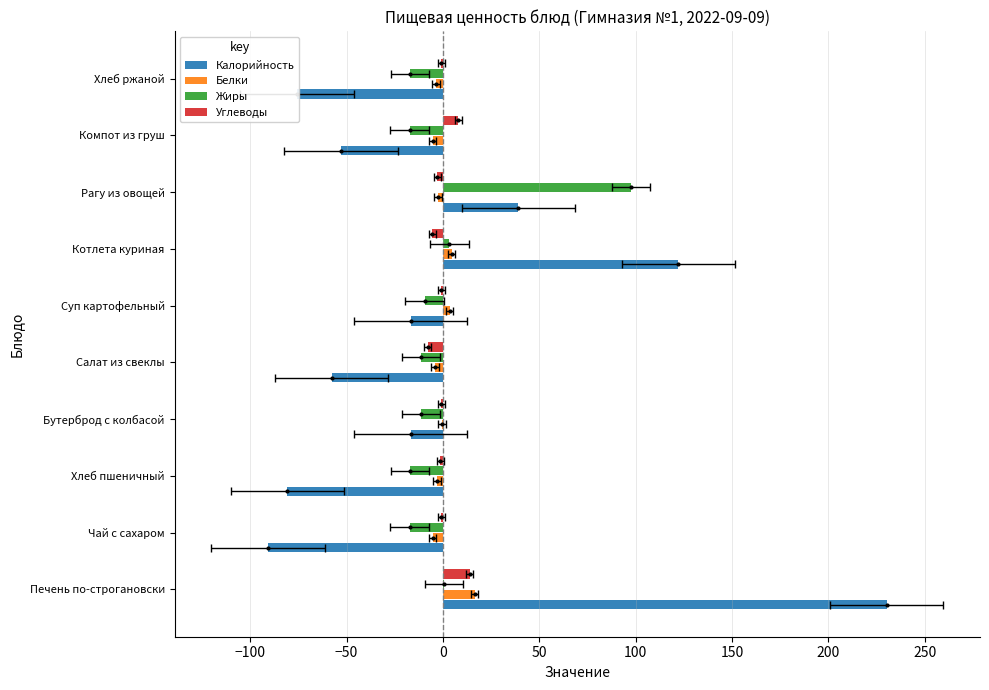

The value of Калорийность at Чай с сахаром is -90.8. True or false?

True